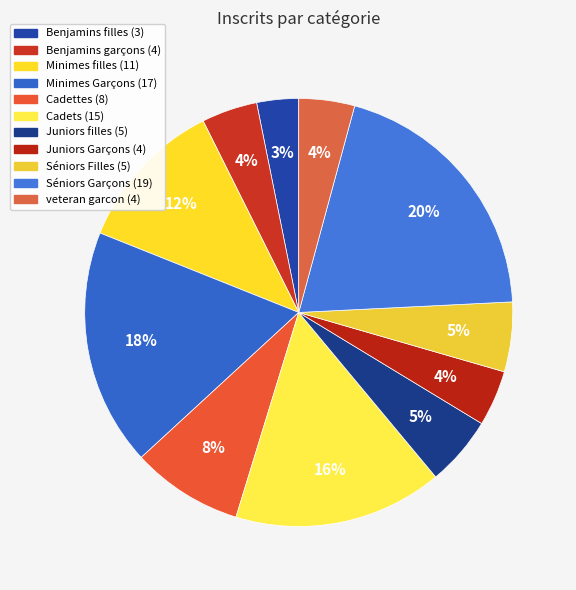

To the nearest percent, what is the average slice percentage?

9%